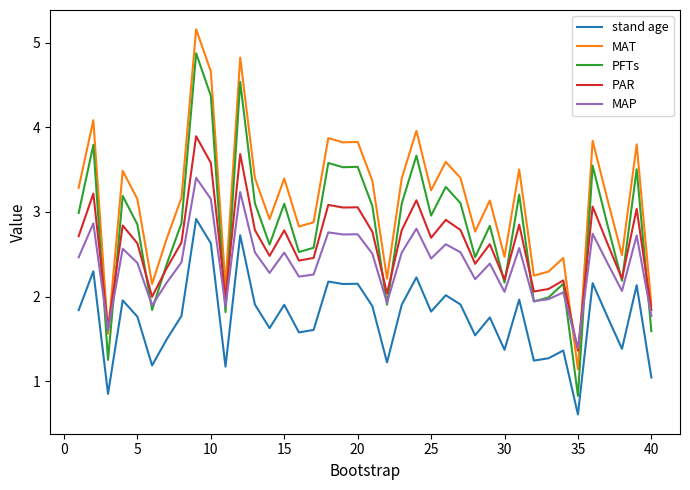

Which series has the largest total across all categories?

MAT